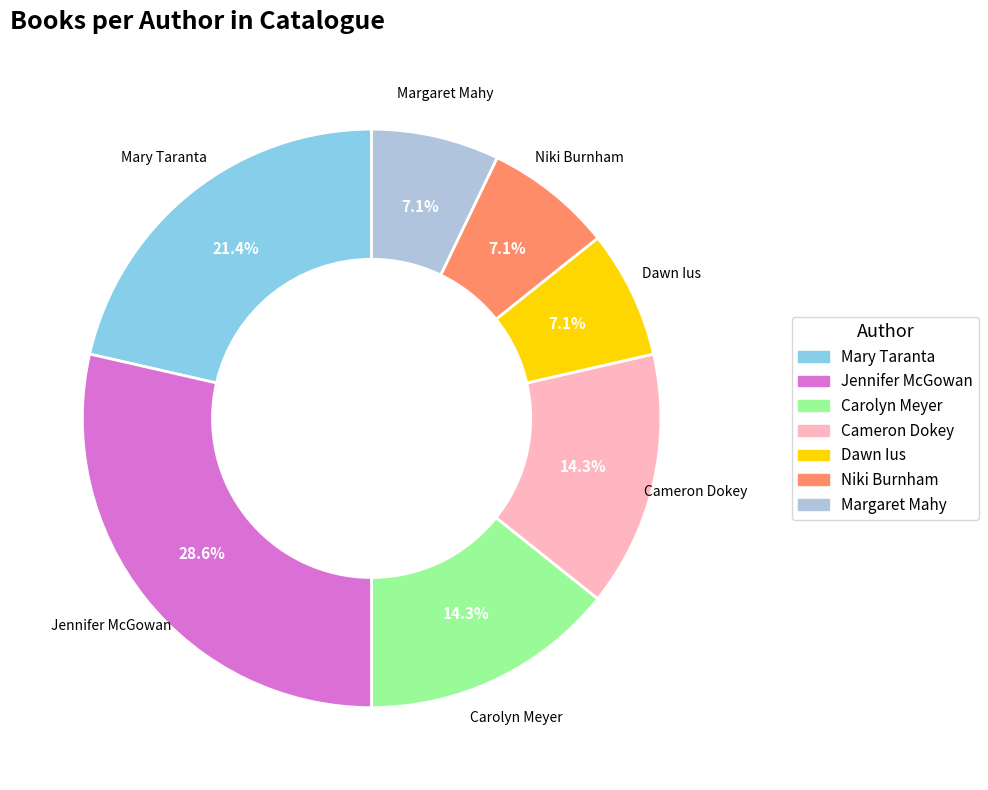

Is there a majority slice in this chart?

No